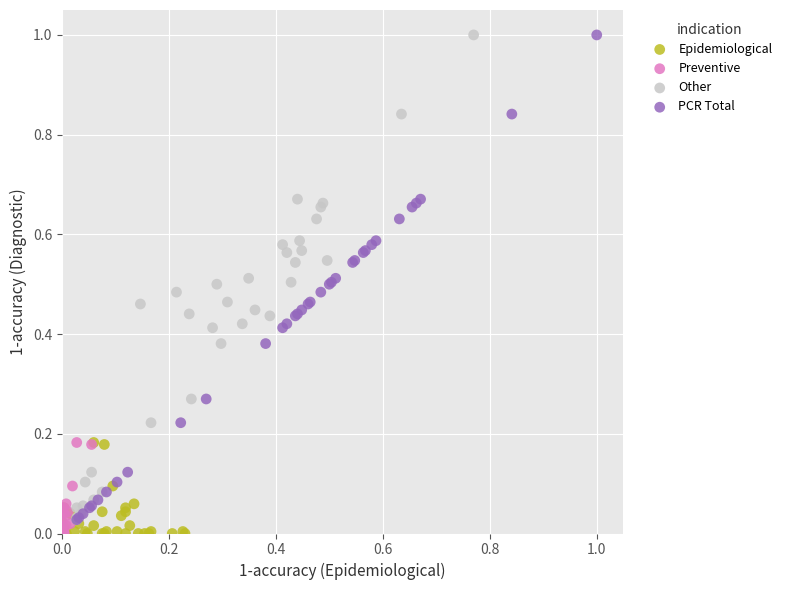

What are all the series names shown in the legend?

Epidemiological, Preventive, Other, PCR Total